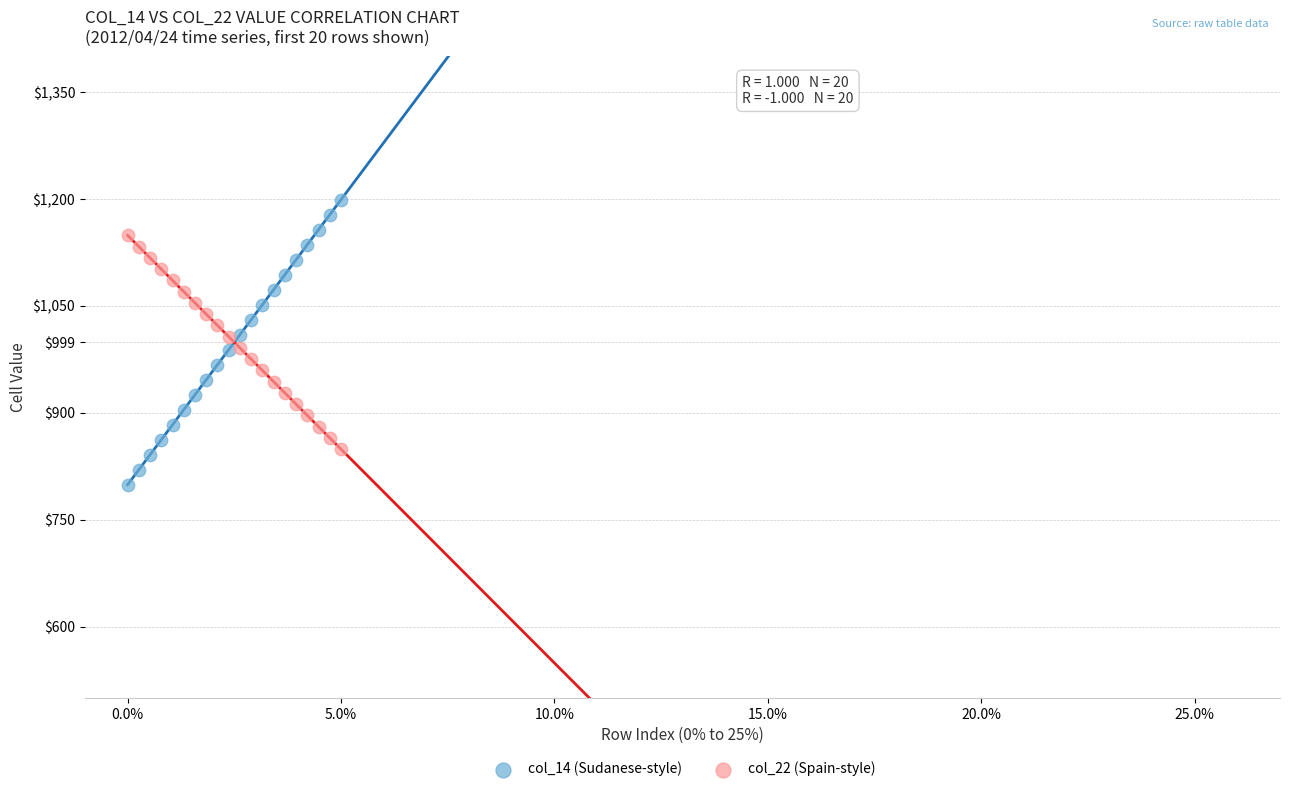

What are all the series names shown in the legend?

col_14 (Sudanese-style), col_22 (Spain-style)